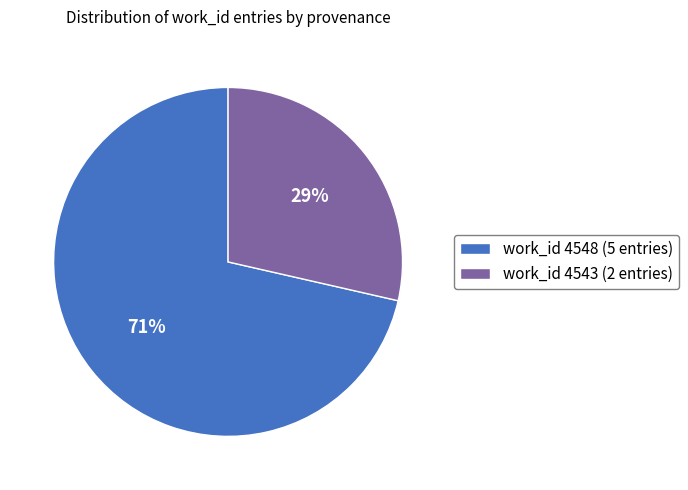

Which slice is the smallest?

work_id 4543 (2 entries)